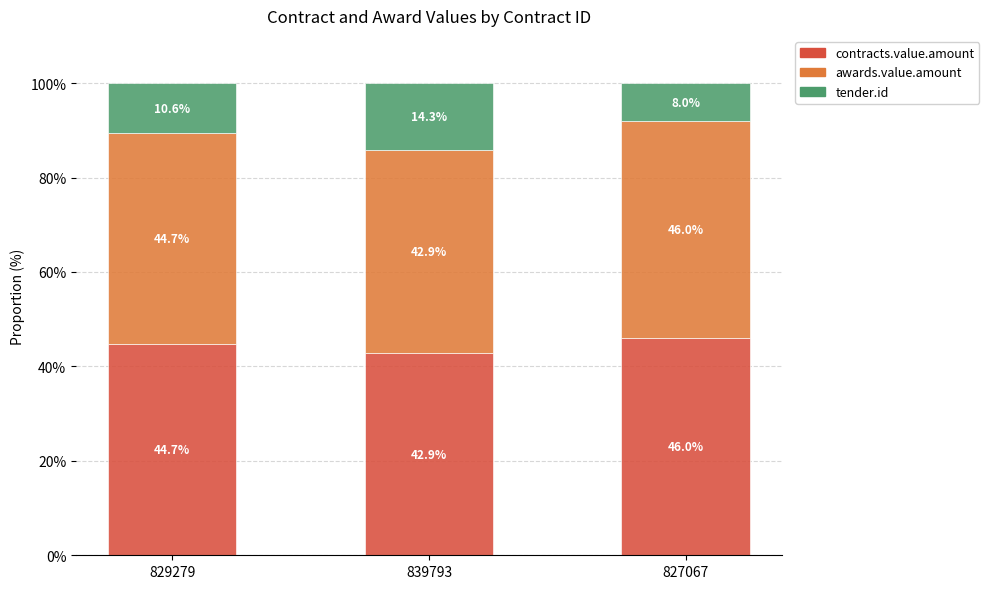

What is the total value across all series at 827067?

100.0